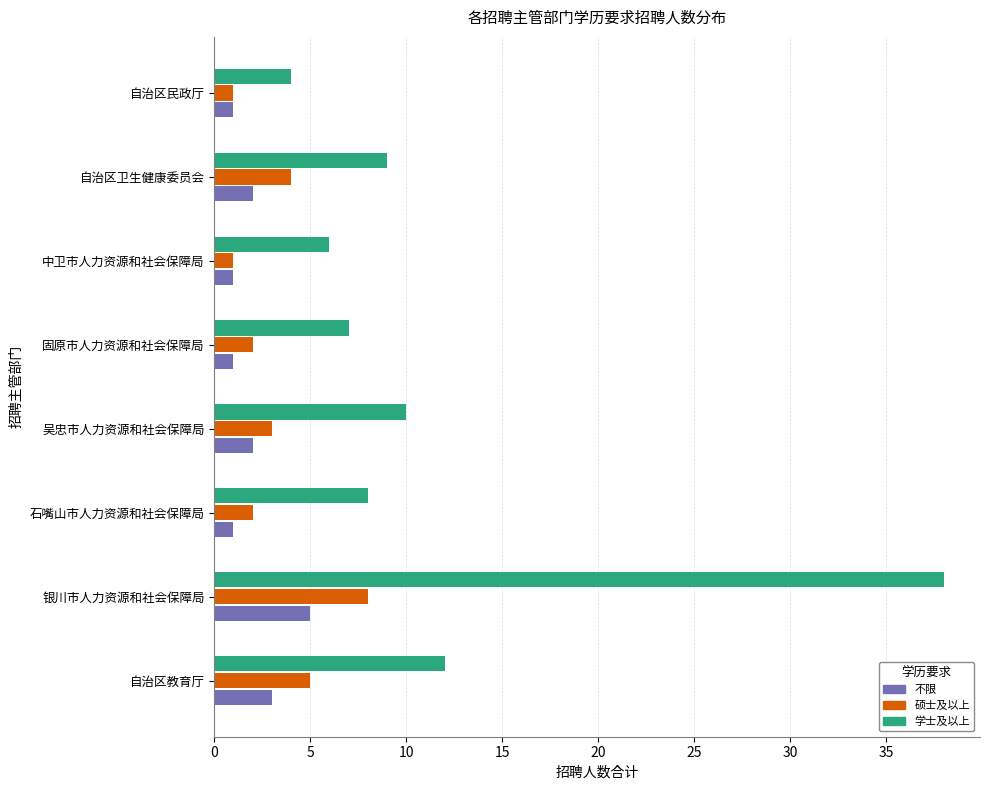

What is the difference between the highest and lowest values at 自治区教育厅?

9